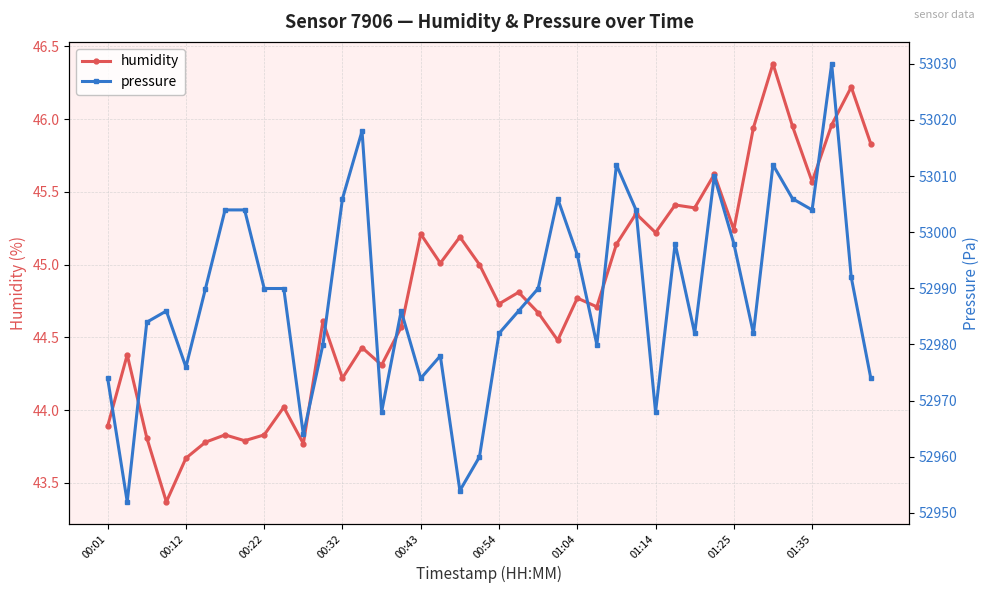

List the series in order of their peak value, highest first.

pressure, humidity